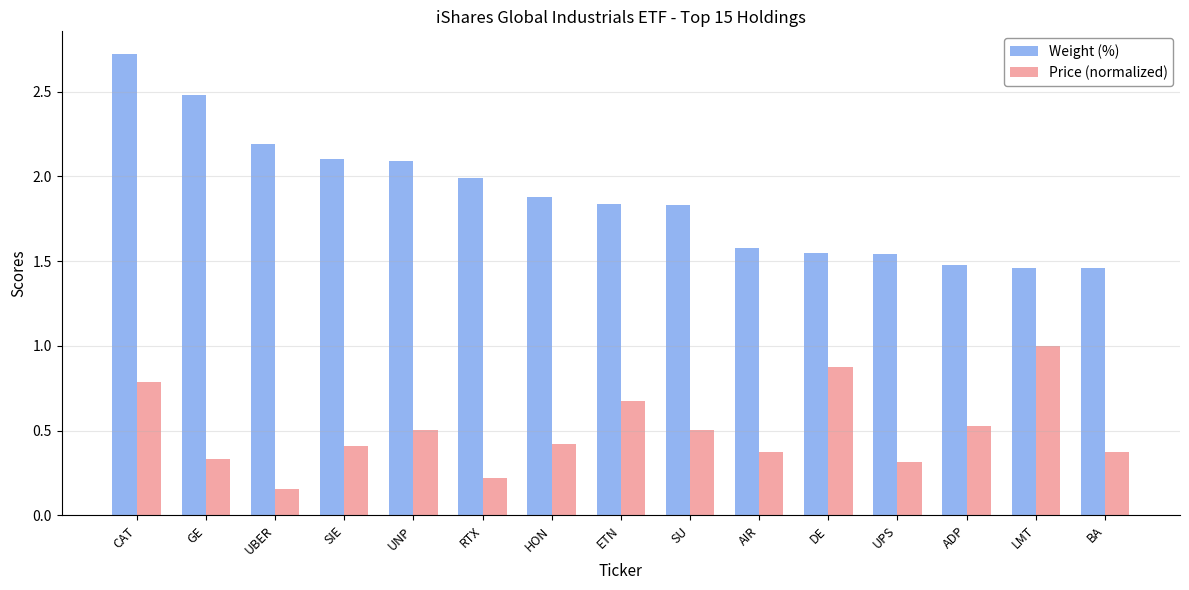

Is it true that Price (normalized) equals 0.2 at RTX?

True